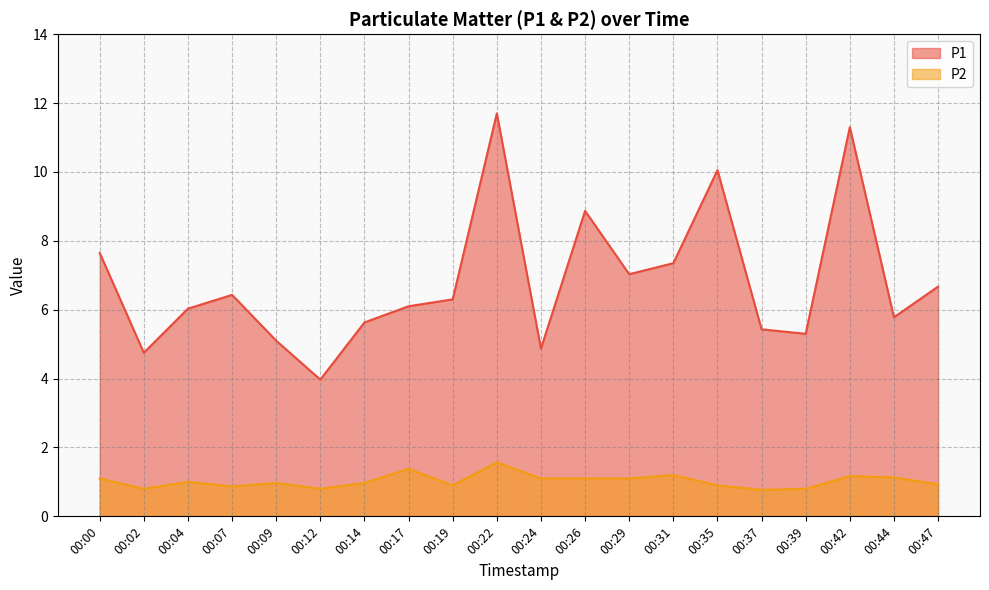

What are all the series names shown in the legend?

P1, P2